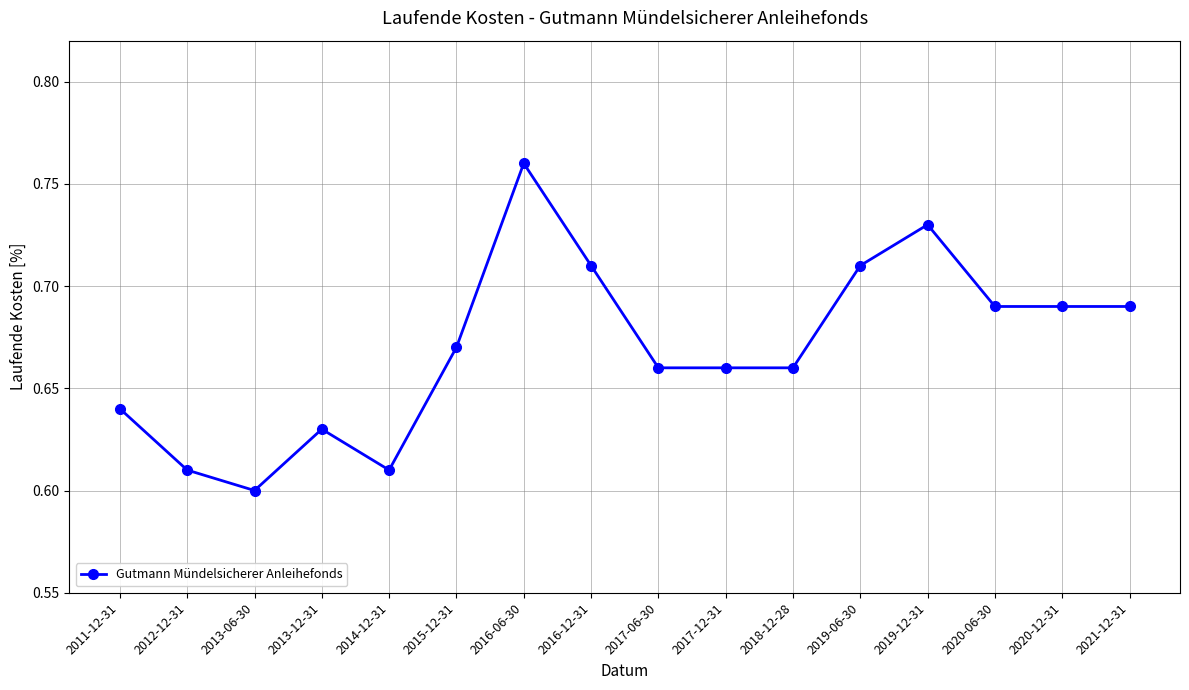

What is the change in value from 2013-12-31 to 2019-12-31?

+0.1